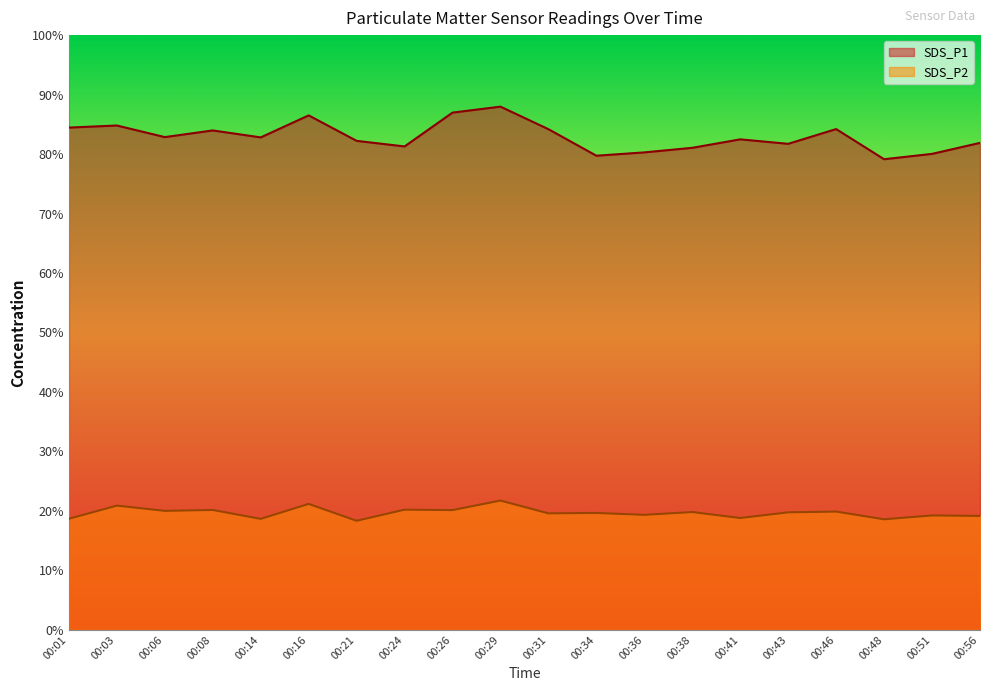

True or false: SDS_P2 and SDS_P1 cross at least once.

False